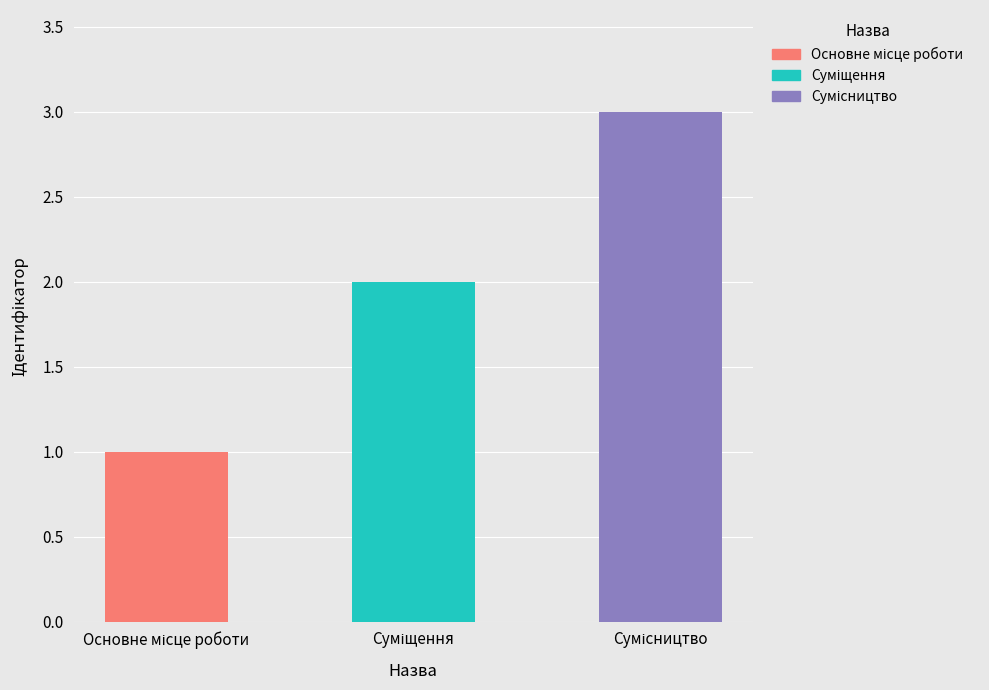

What is the change in value from Основне місце роботи to Суміщення?

+1